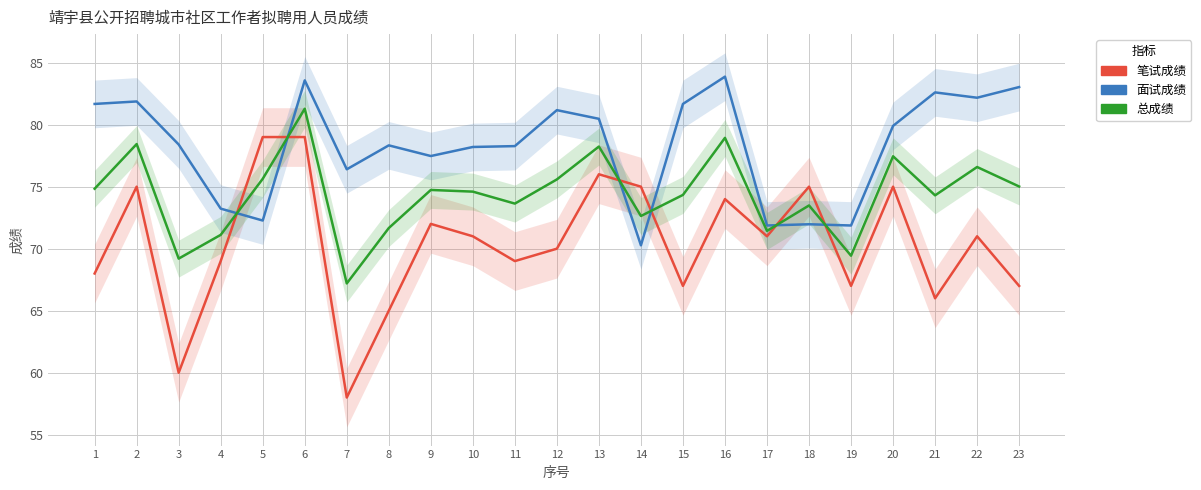

Which series has the widest spread of values?

笔试成绩